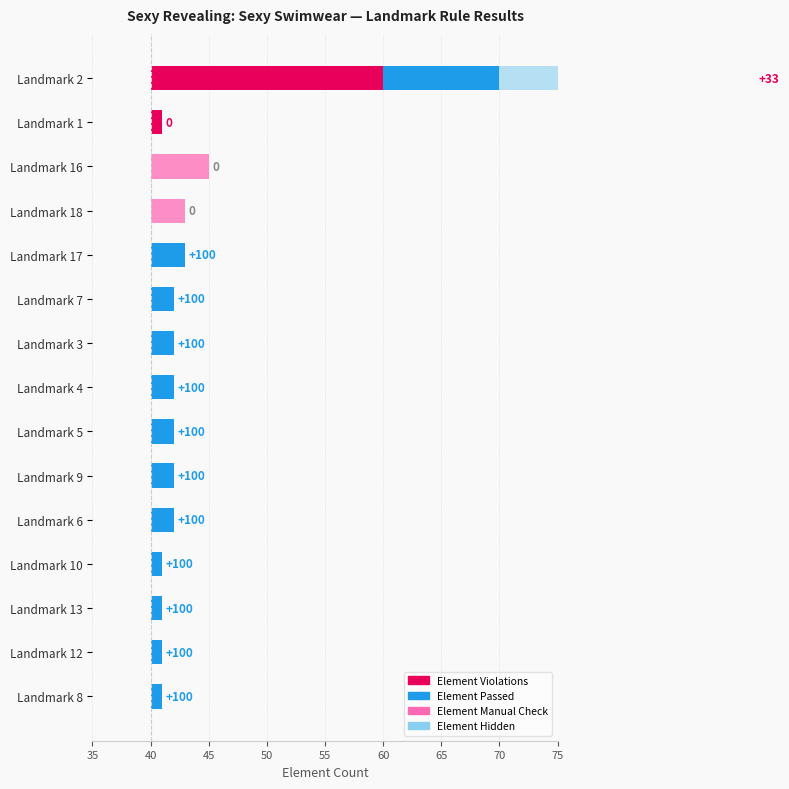

Is it true that Element Hidden equals 0 at Landmark 9?

True